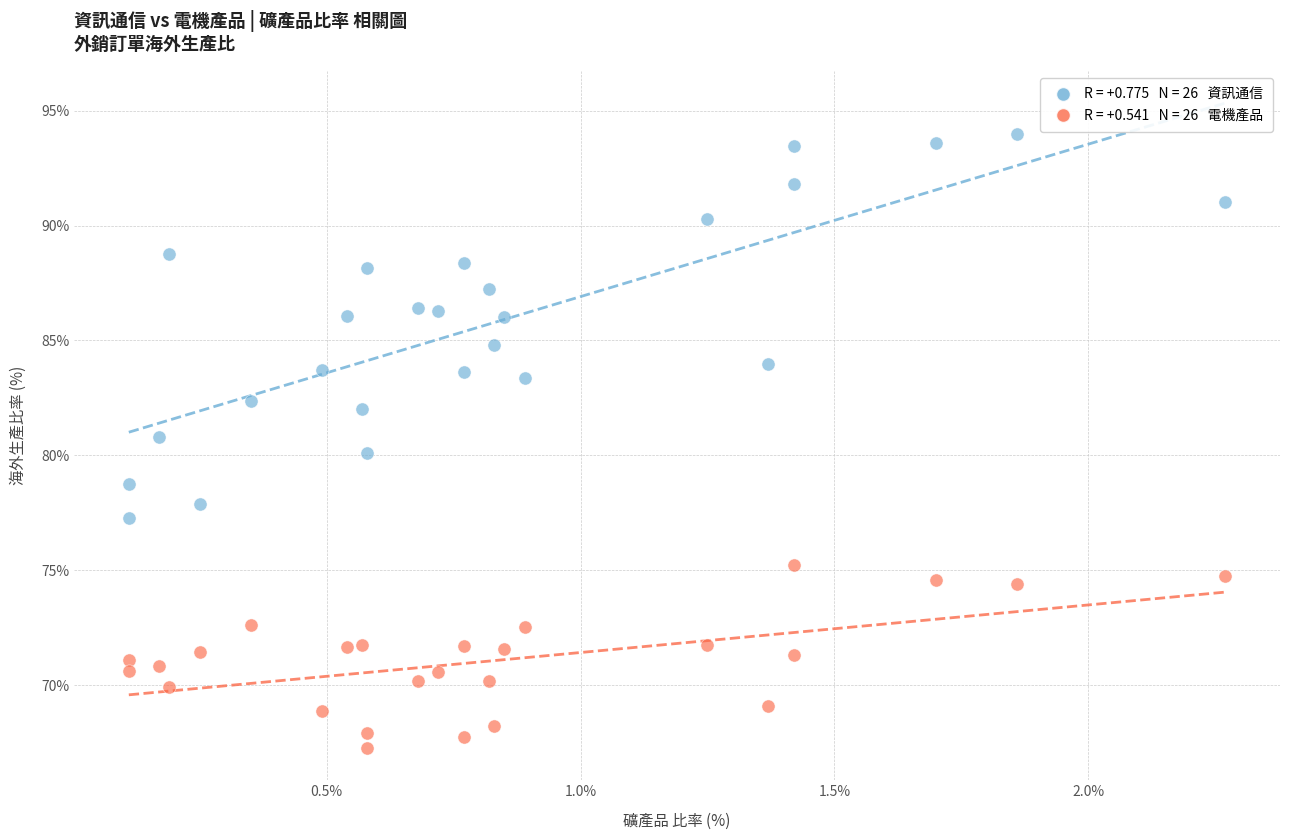

Across all data points, what is the range of Y values (max minus min)?

26.7